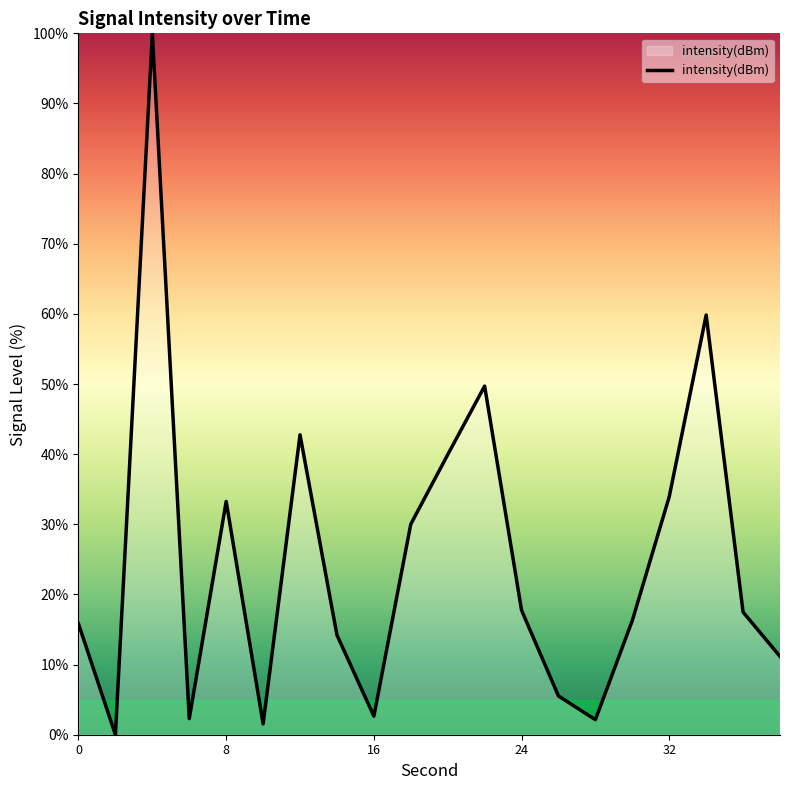

What is the greatest value displayed?

100.0